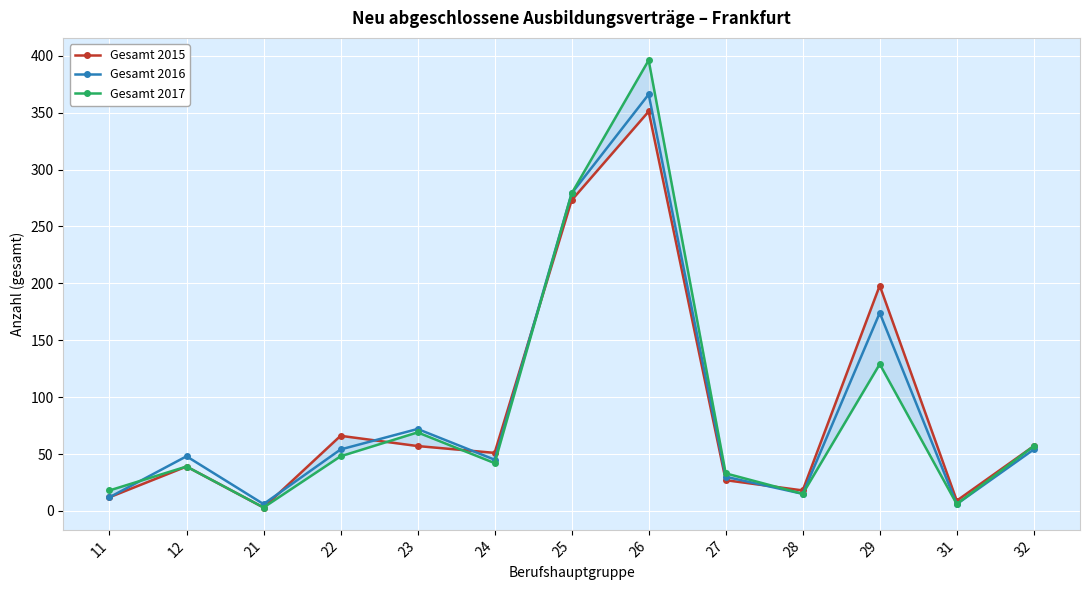

At which label does Gesamt 2015 reach its minimum?

21